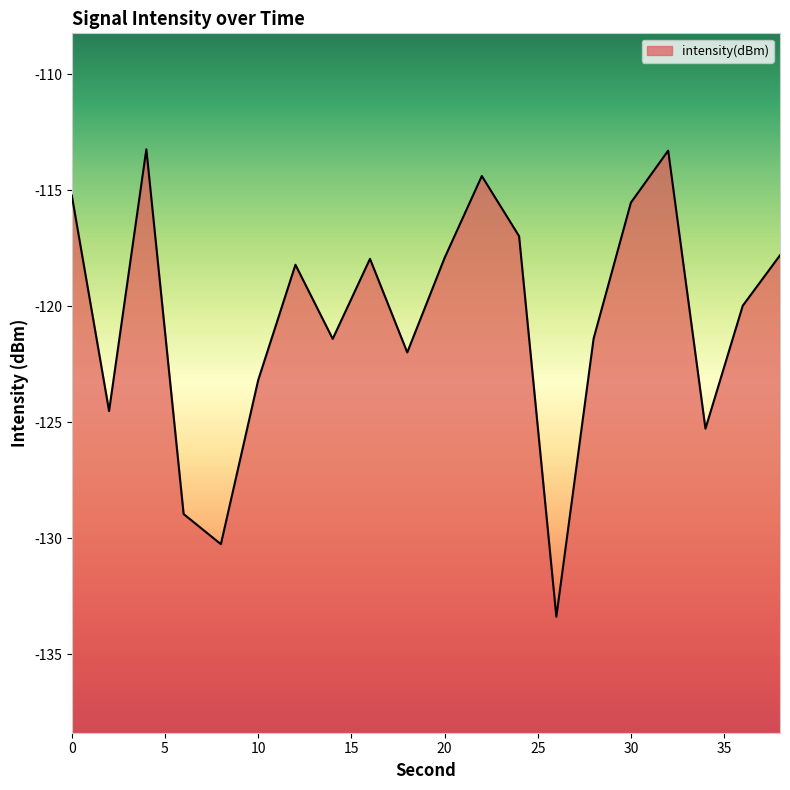

What is the minimum value shown in the chart?

-133.4